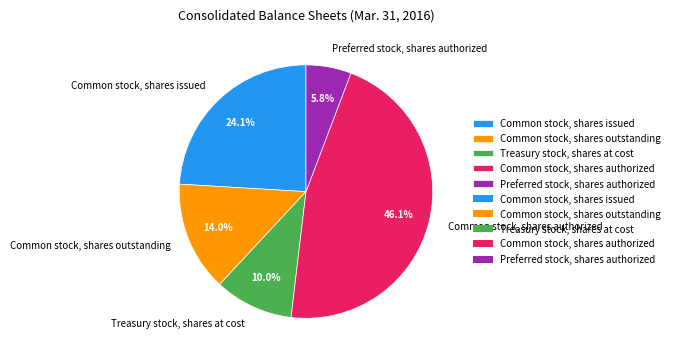

To the nearest percent, what portion does Treasury stock, shares at cost represent?

10%